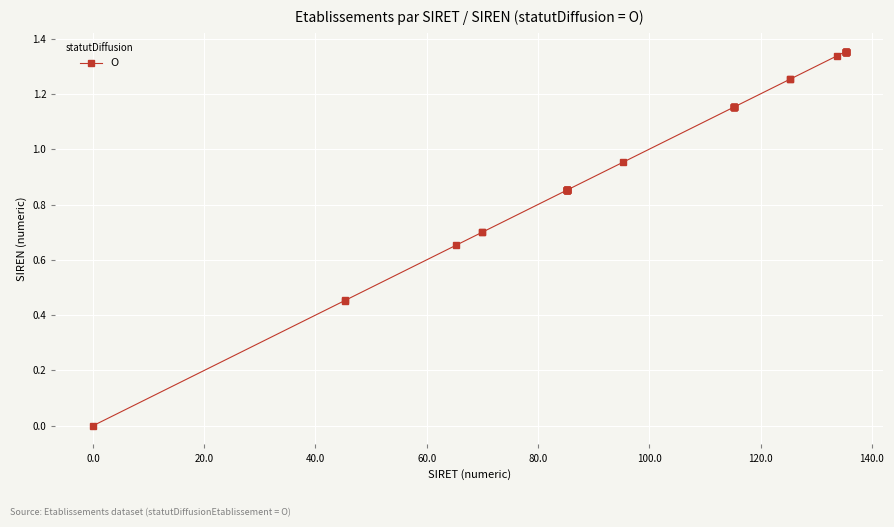

What is the sum of all values?

40.7